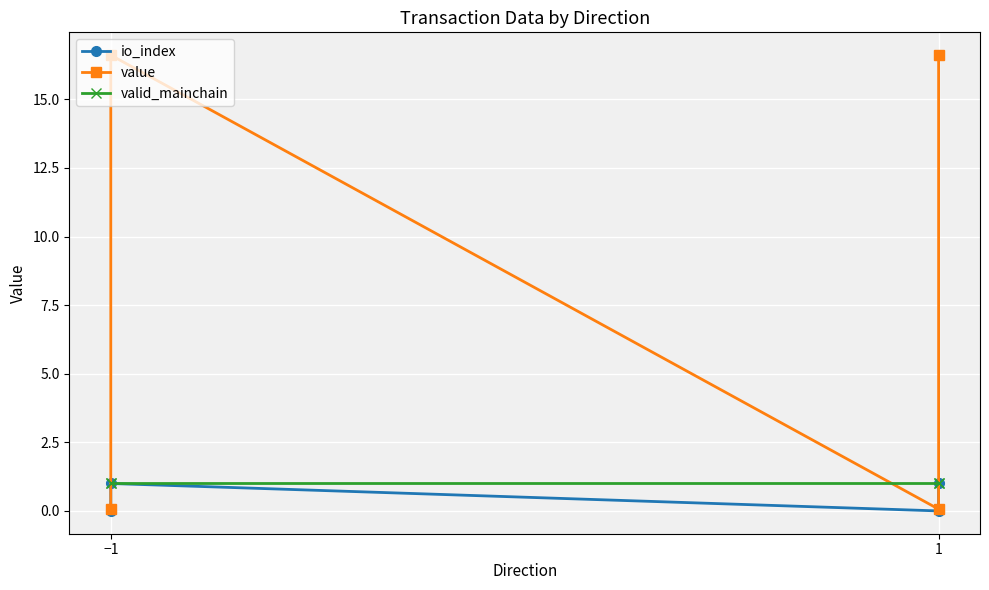

How many interior local valleys does the io_index series have?

1